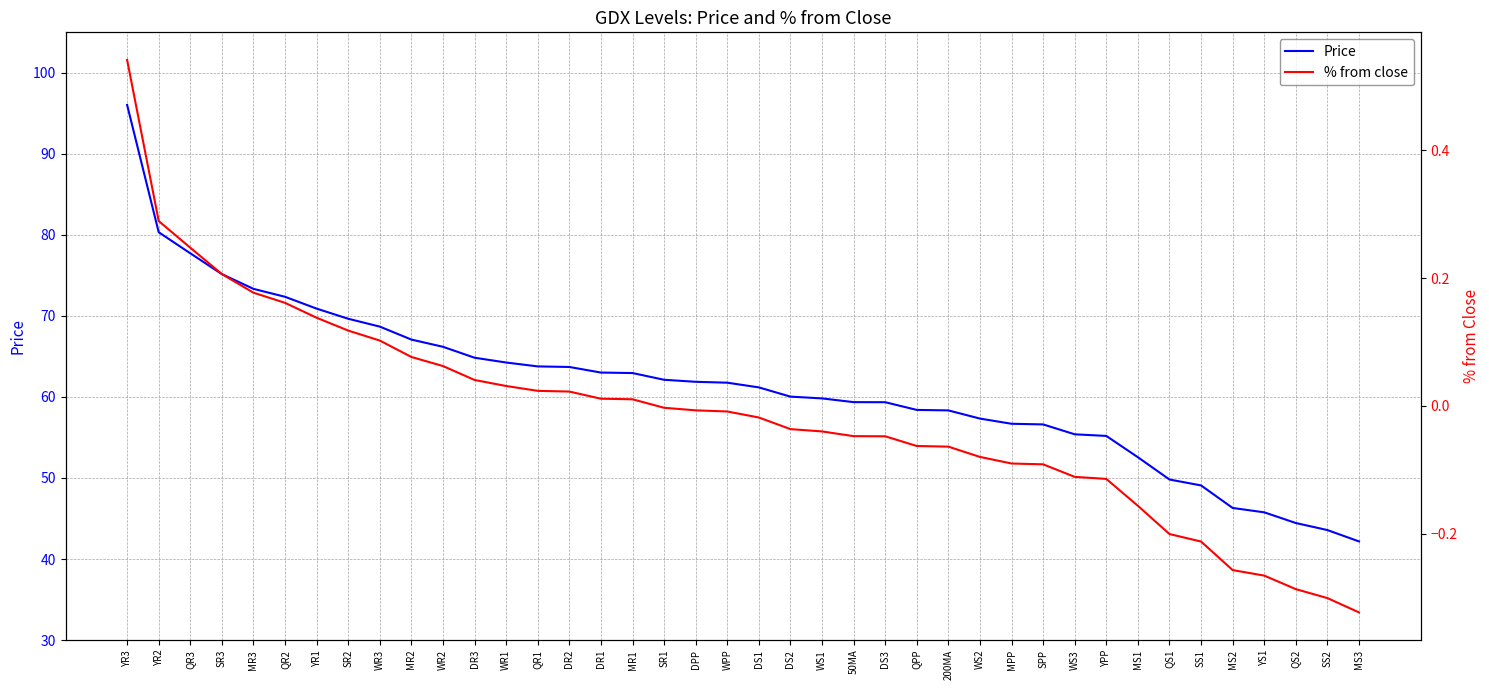

Rank the series by their average value, from lowest to highest.

% from close, Price